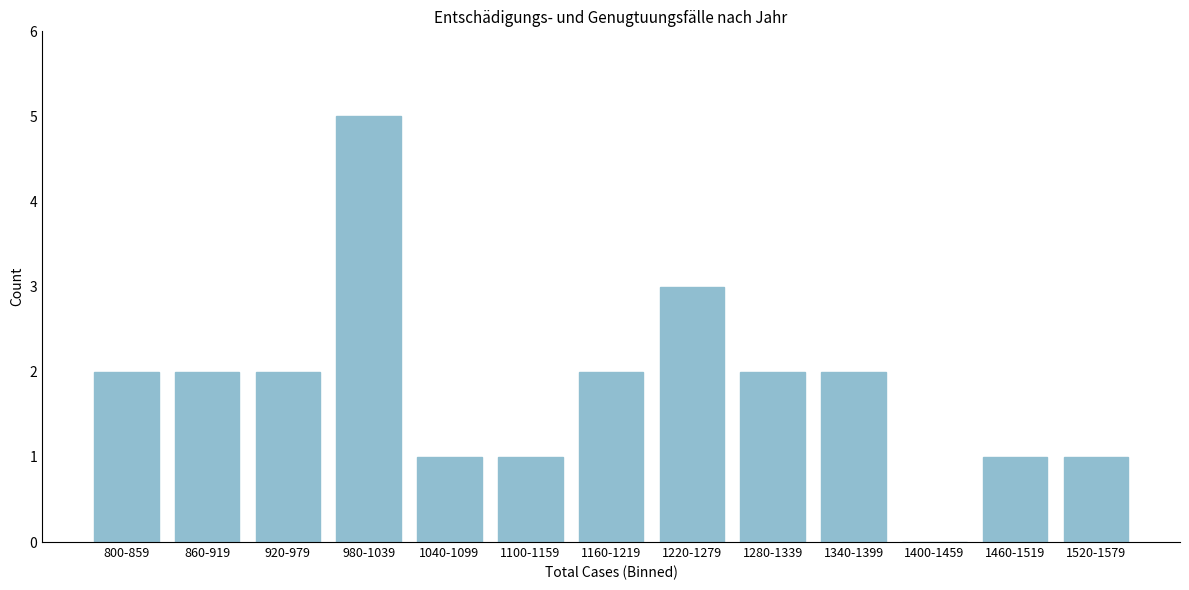

Reading left to right, what are all the values shown in this chart?

800-859=2	860-919=2	920-979=2	980-1039=5	1040-1099=1	1100-1159=1	1160-1219=2	1220-1279=3	1280-1339=2	1340-1399=2	1400-1459=0	1460-1519=1	1520-1579=1